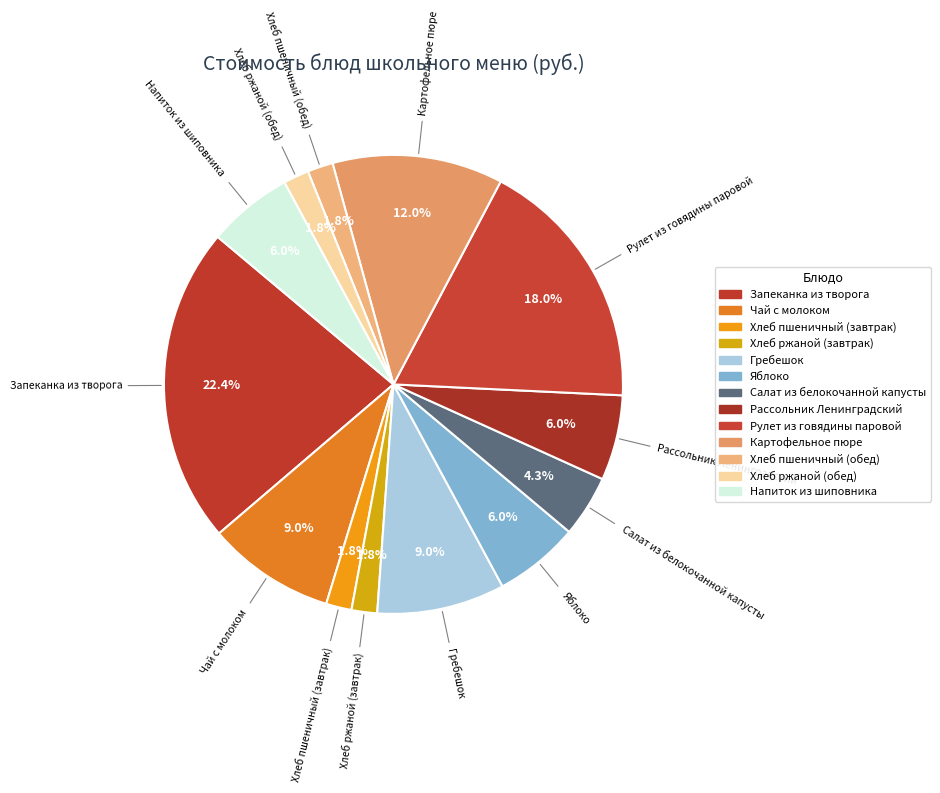

Is it true that Картофельное пюре is 12% of the pie?

True